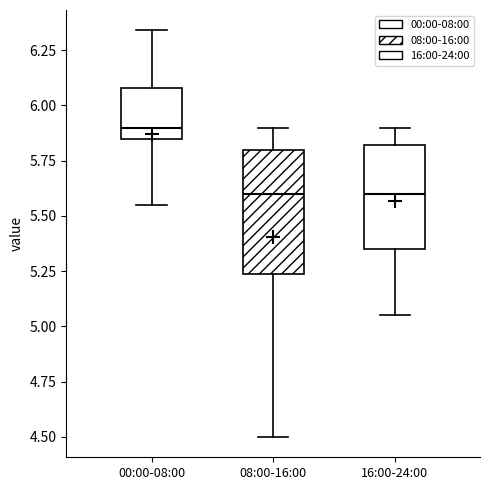

Comparing the boxes themselves (not the whiskers), which one is the tallest?

08:00-16:00